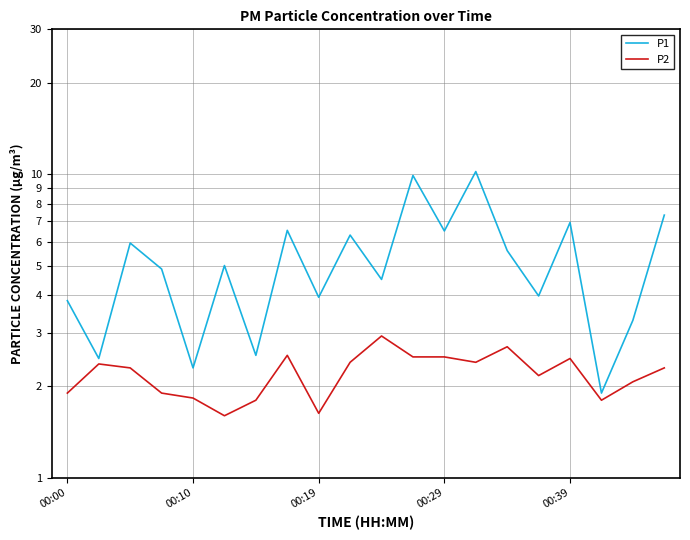

Which series has the widest spread of values?

P1